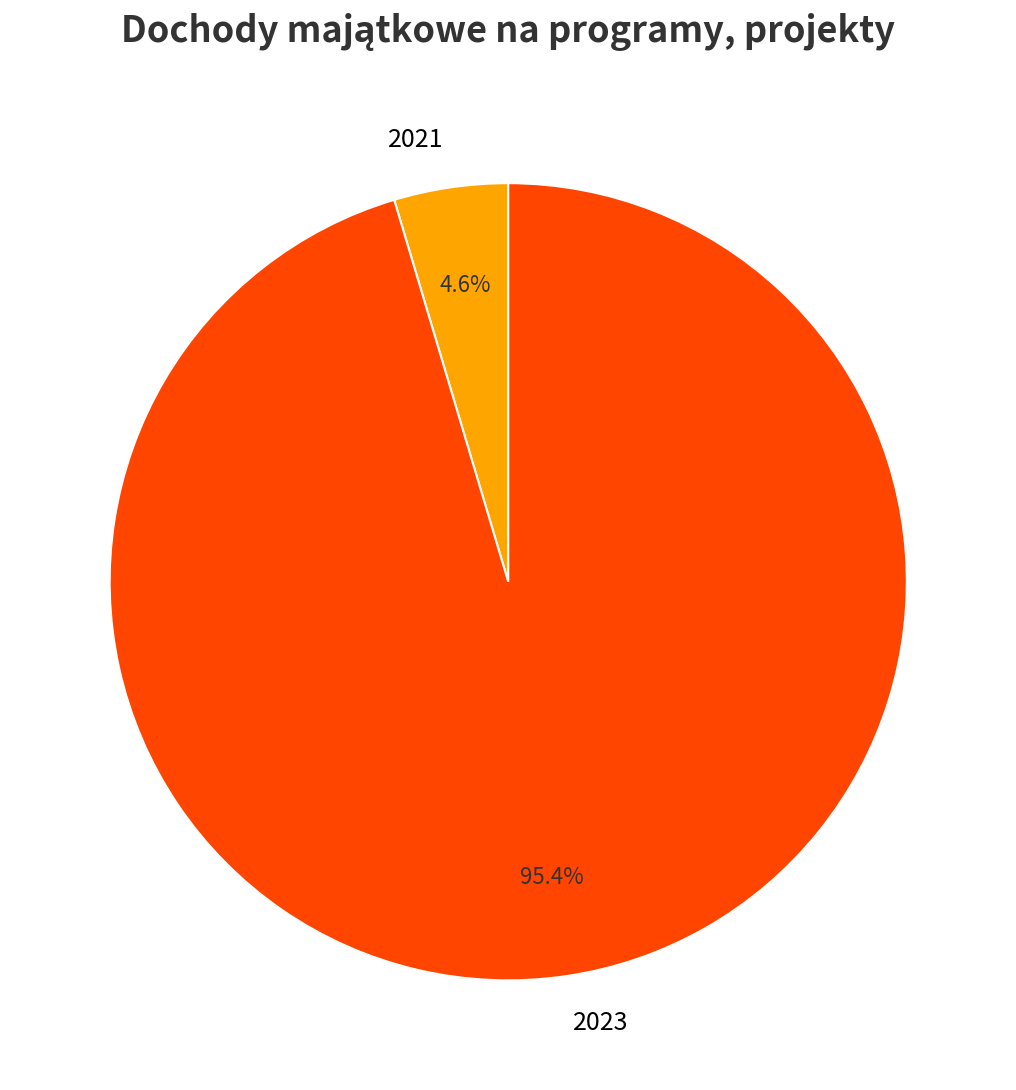

Combined, what portion of the pie is 2021 and 2023?

100.0%